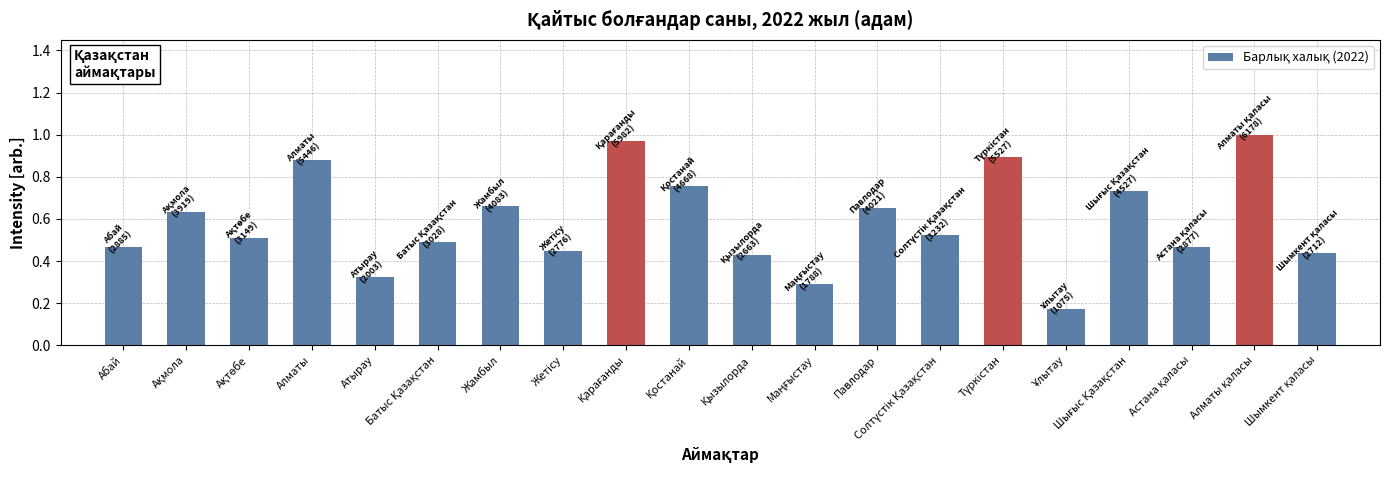

What is the sum of all values?

11.7